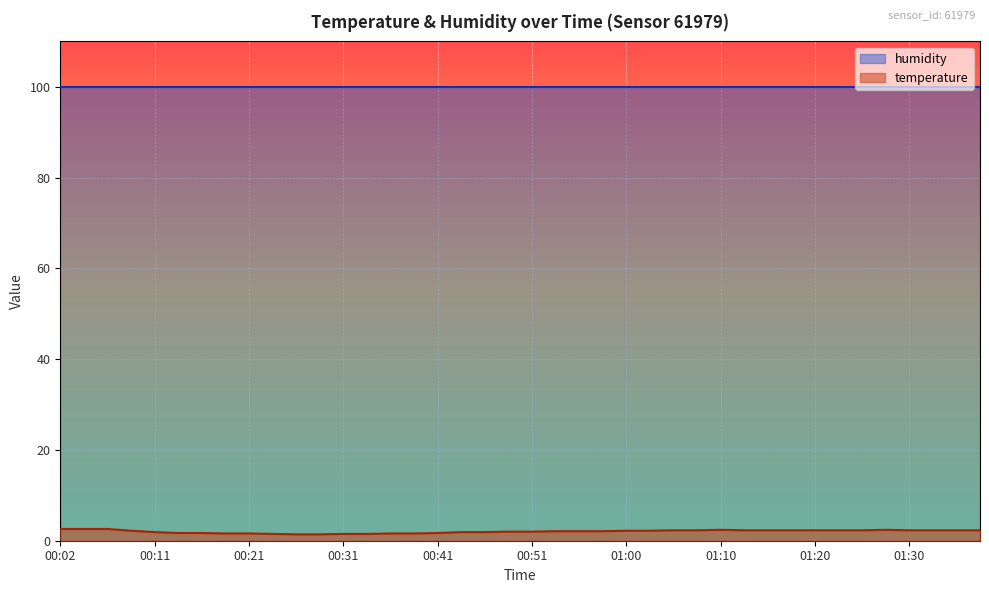

What is the greatest value displayed?

99.9